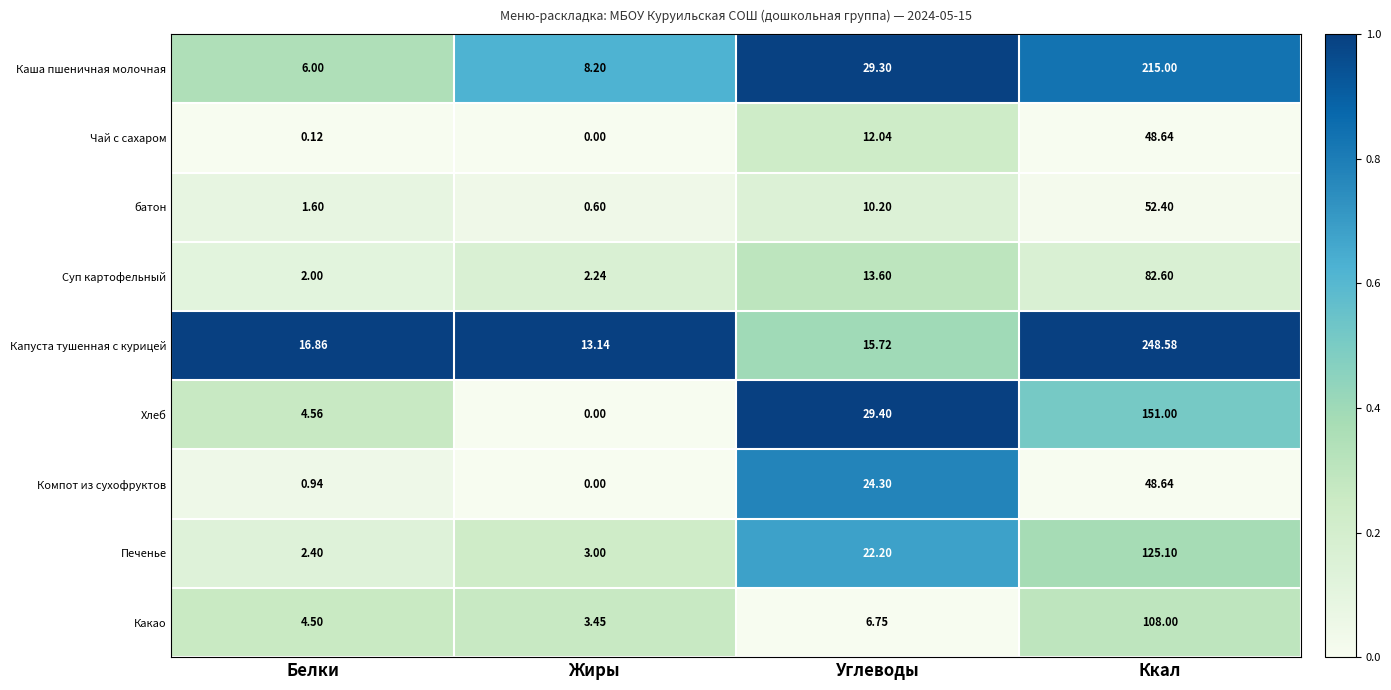

Rank the categories by Хлеб value from highest to lowest.

Ккал, Углеводы, Белки, Жиры